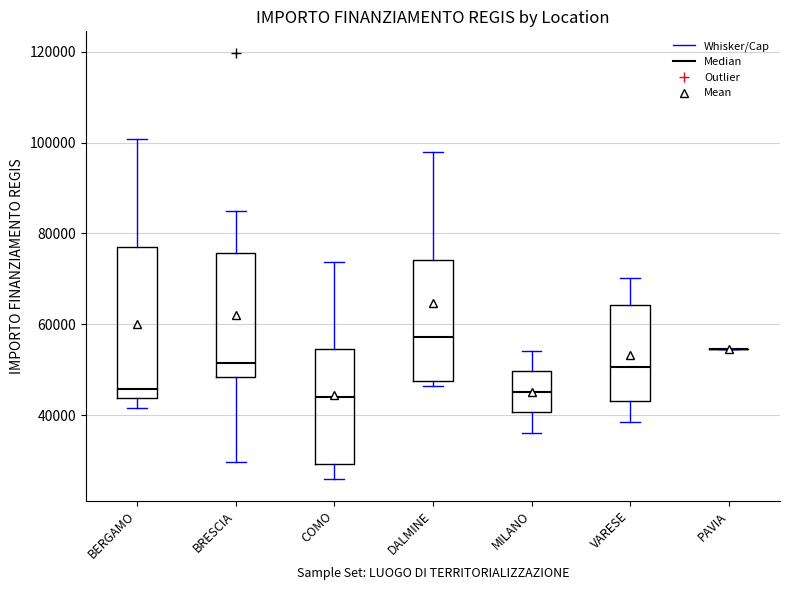

Comparing the boxes themselves (not the whiskers), which one is the tallest?

BERGAMO